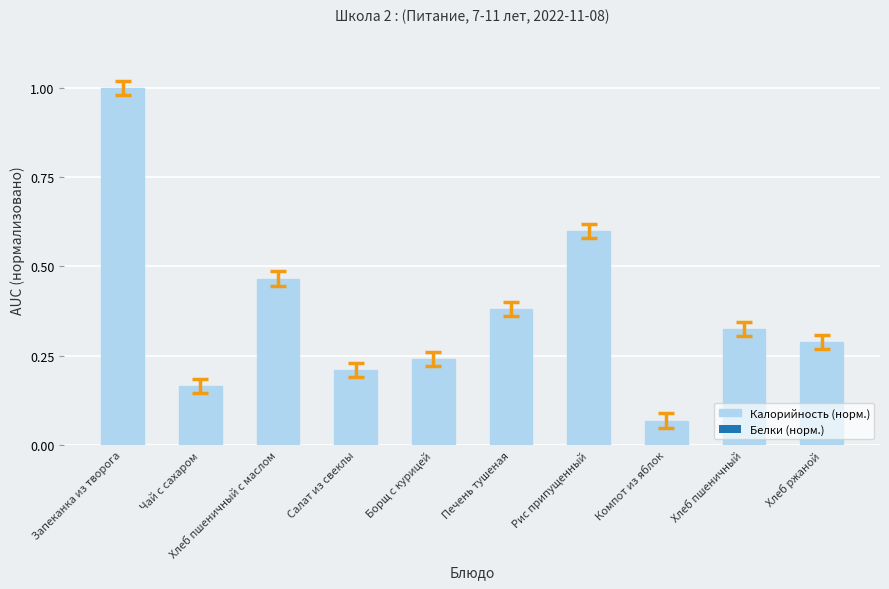

At which category does the chart reach its peak across all series?

Запеканка из творога